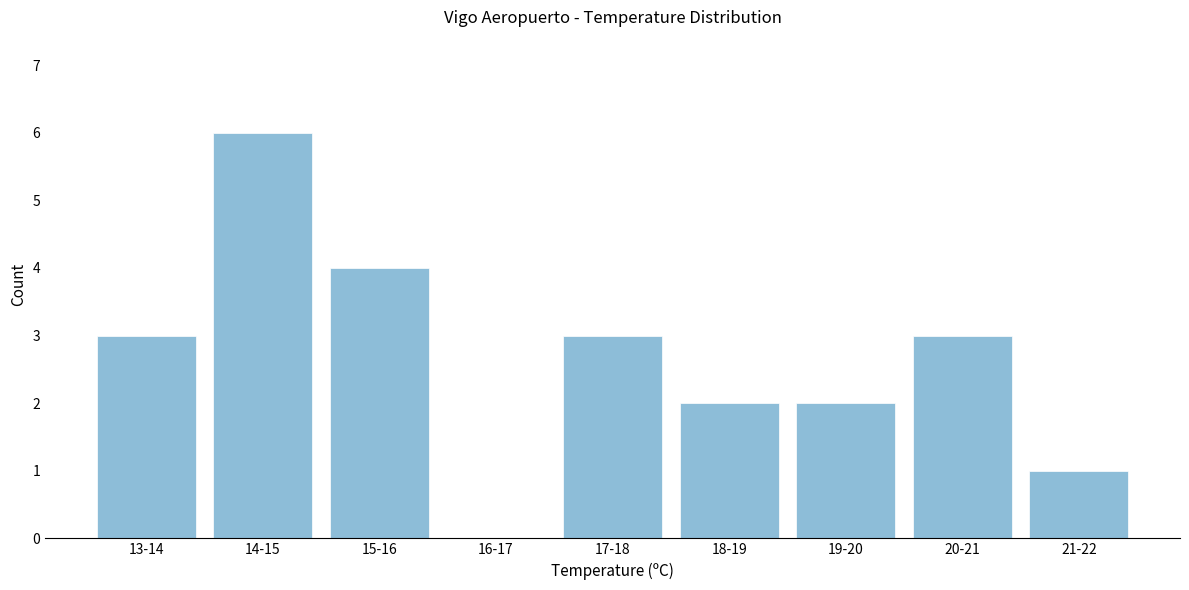

Reading right to left, transcribe all the data shown in this chart.

21-22=1	20-21=3	19-20=2	18-19=2	17-18=3	16-17=0	15-16=4	14-15=6	13-14=3